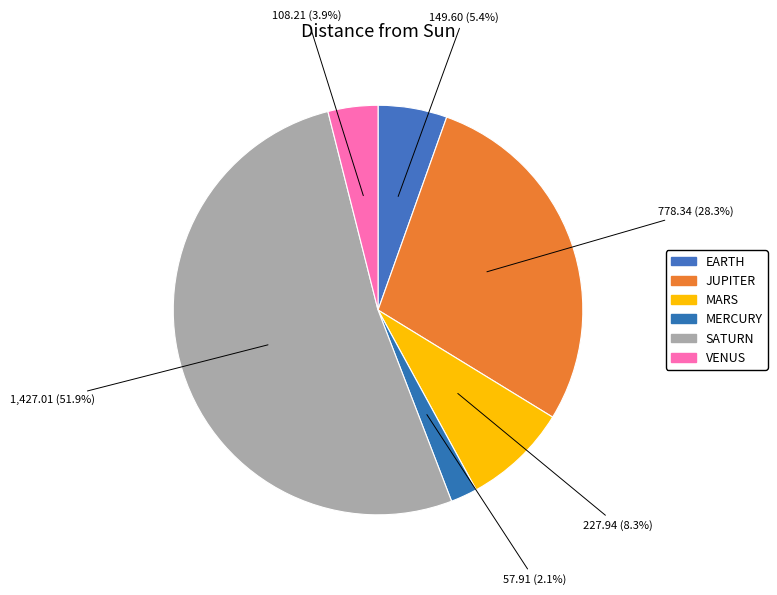

What is the total percentage of VENUS and MERCURY?

6.0%